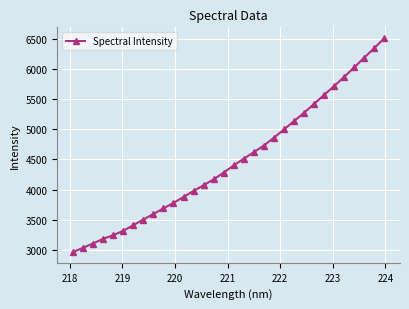

What is the value of the 21st point from the left?

4860.0